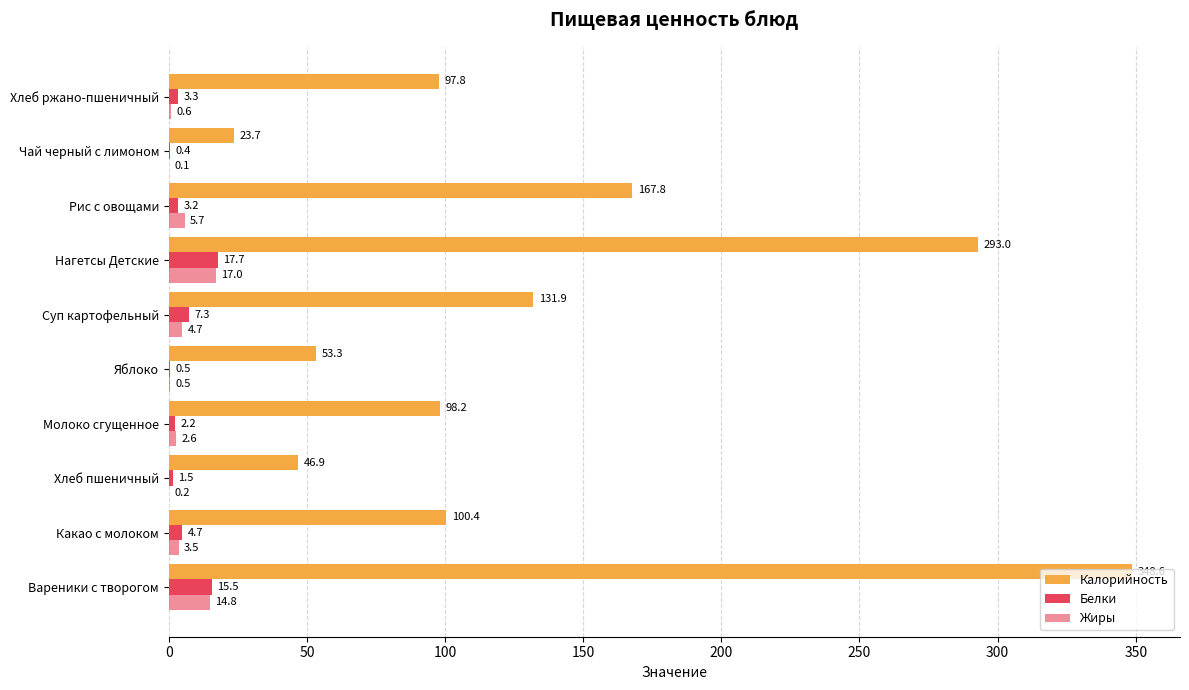

At how many categories does at least one series exceed 318?

1